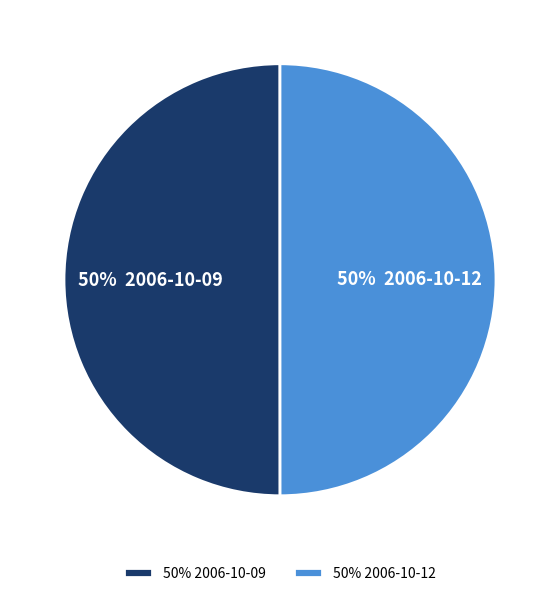

To the nearest percent, what percentage of the pie is 50% 2006-10-09?

50%